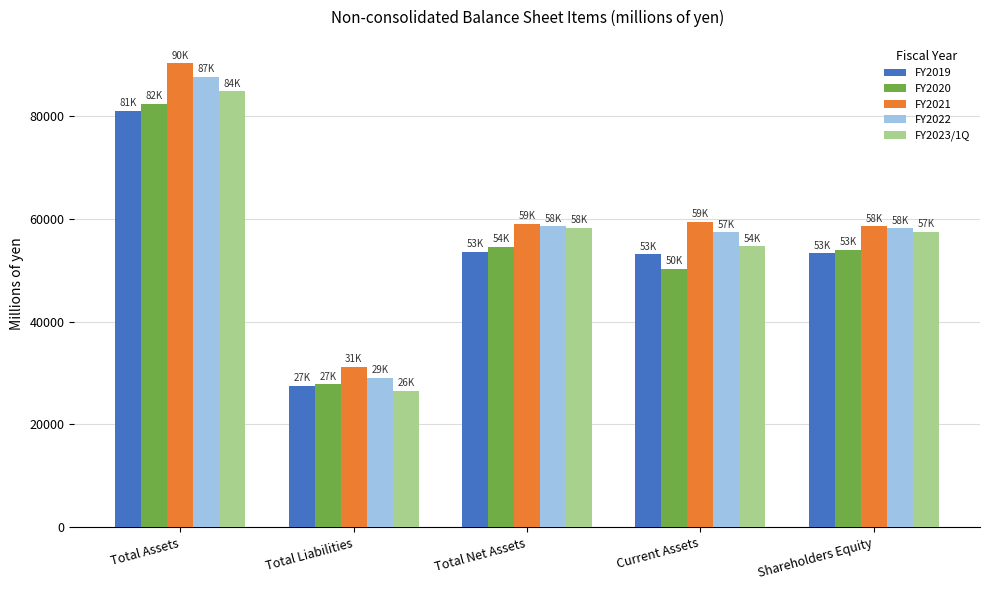

What is the difference between the FY2019 values at Total Net Assets and Total Liabilities?

26039